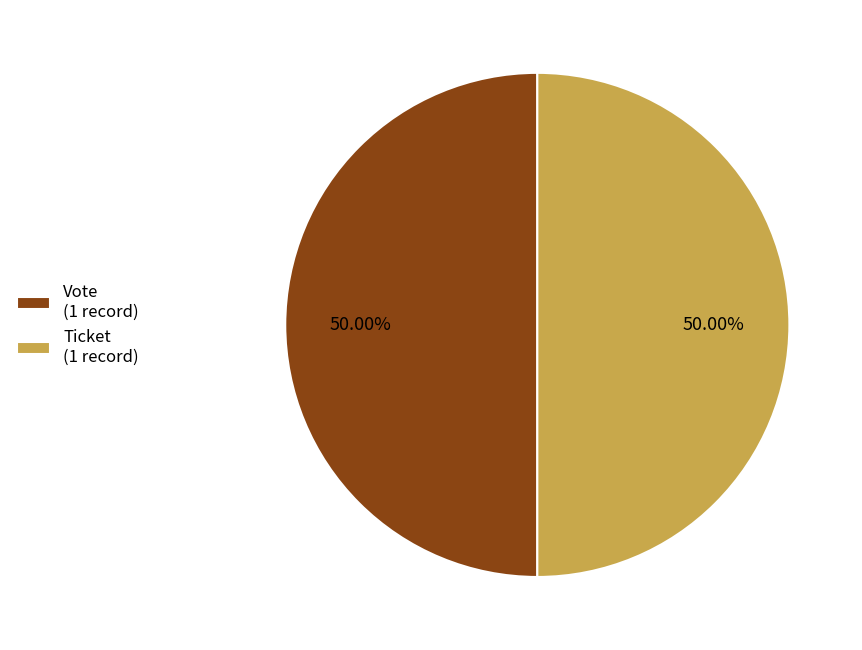

To the nearest percent, what is the difference between the largest and smallest slice percentages?

0%